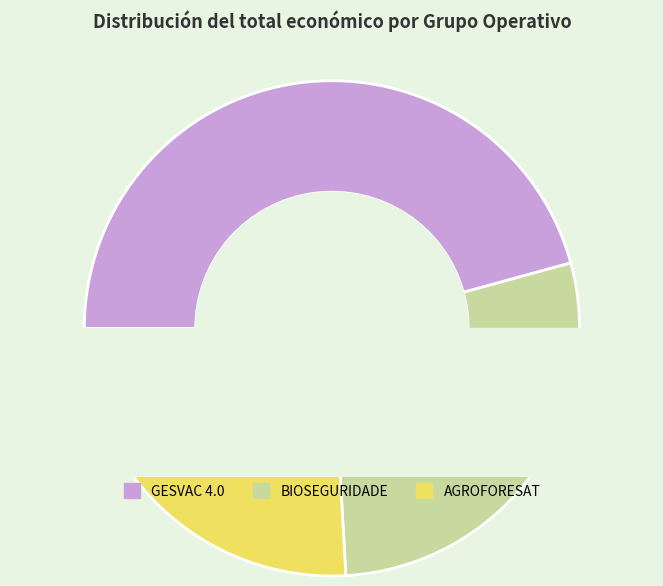

Is AGROFORESAT the majority of the pie?

No